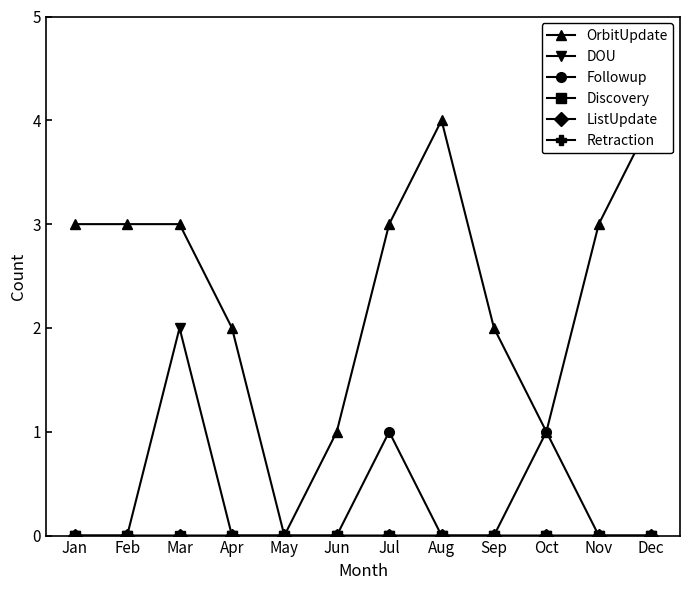

What is the difference between the maximum and minimum values in the DOU series?

2